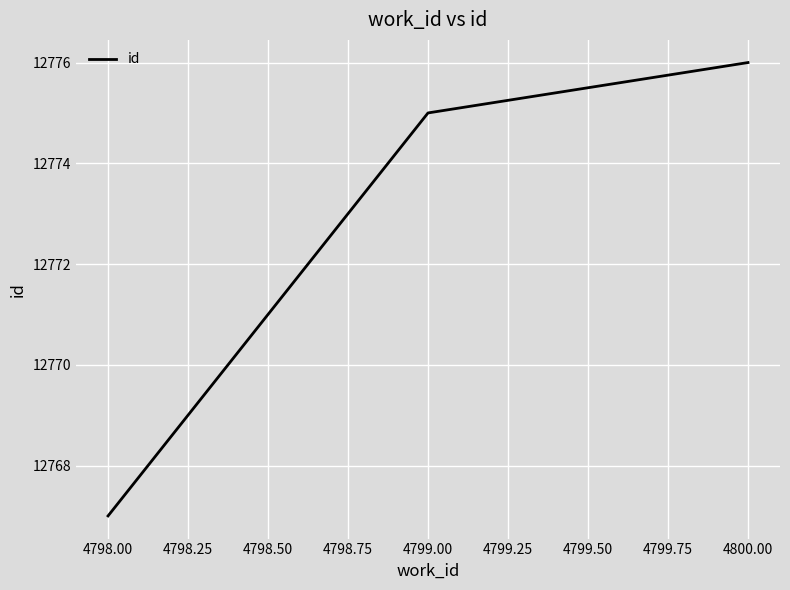

What value does the data have at 4798.00?

12767